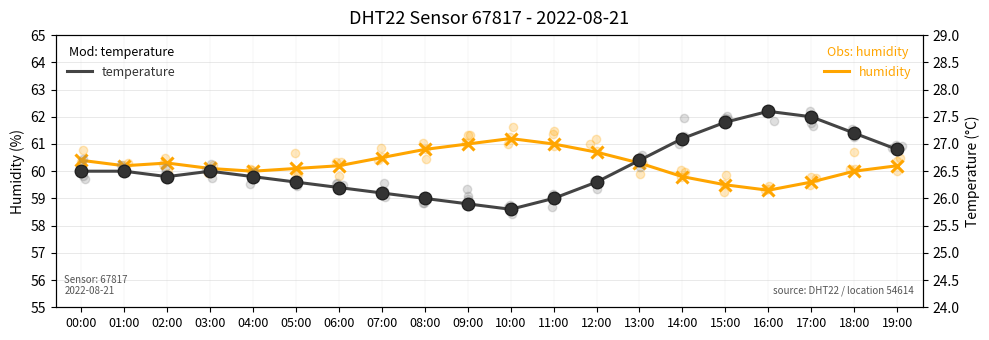

What is the sum of all humidity values?

1205.2